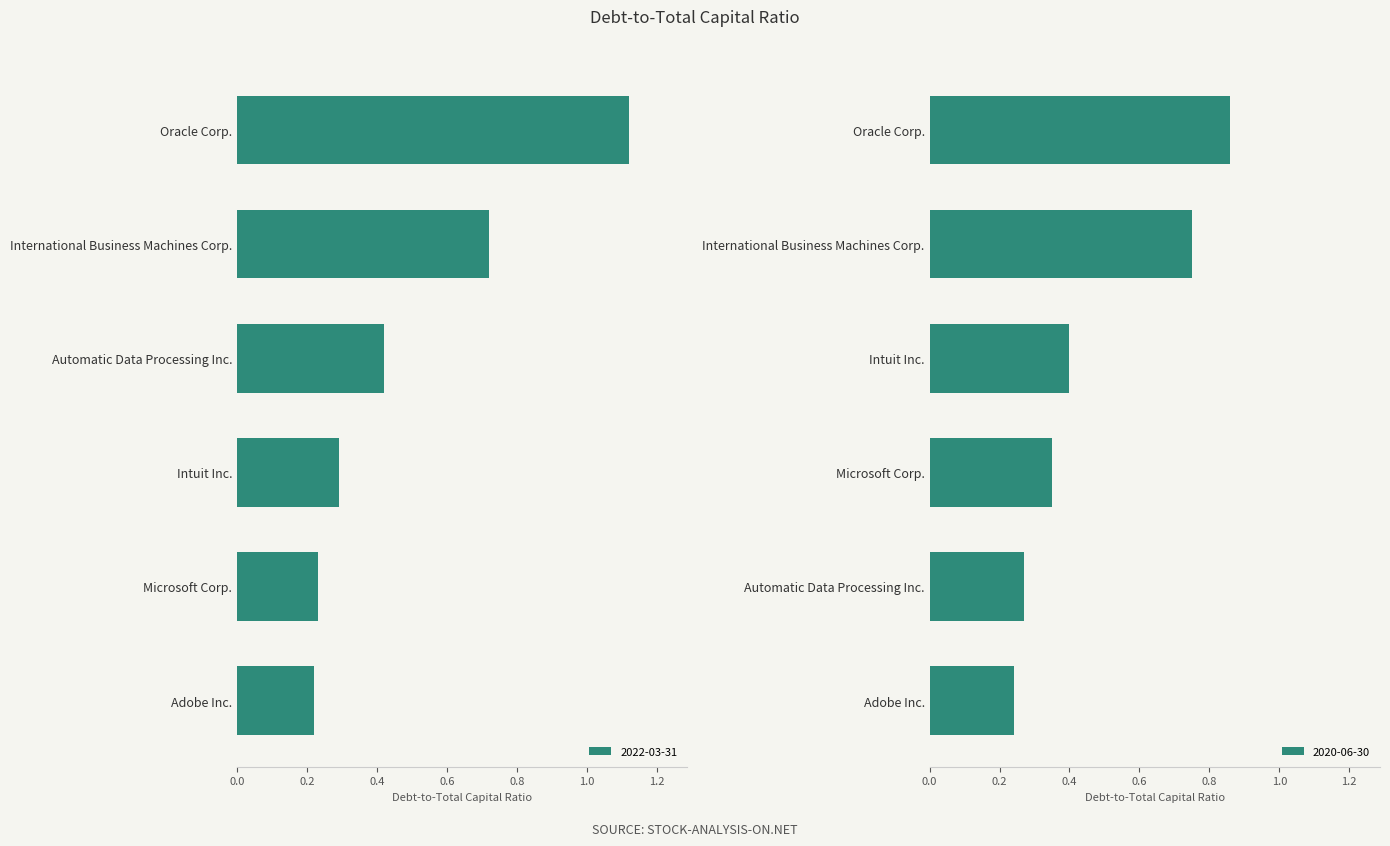

What is the difference between the maximum and minimum values in the 2022-03-31 series?

0.9